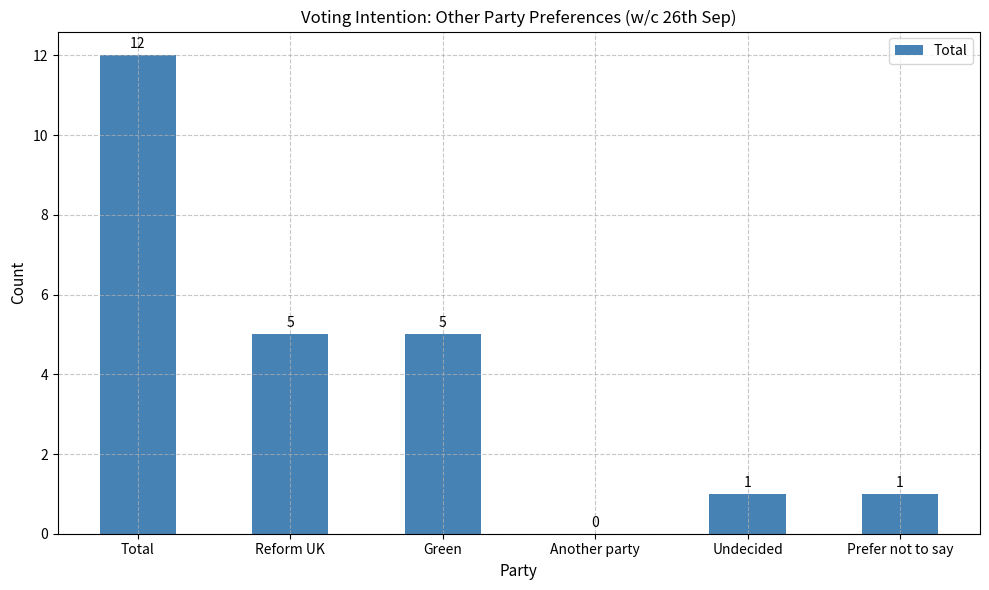

At which label does the data first exceed 5?

Total